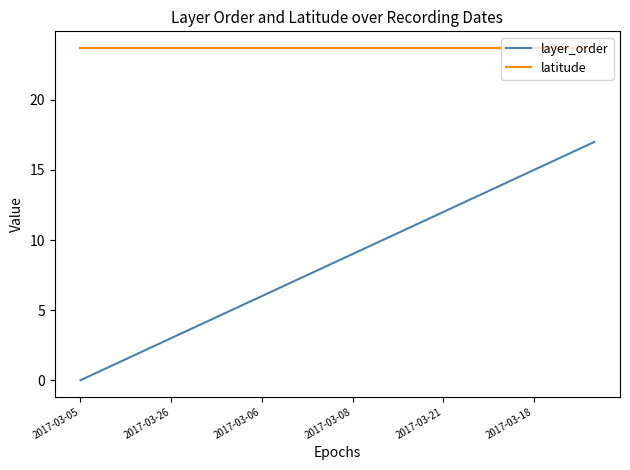

List the series in order of their peak value, highest first.

latitude, layer_order